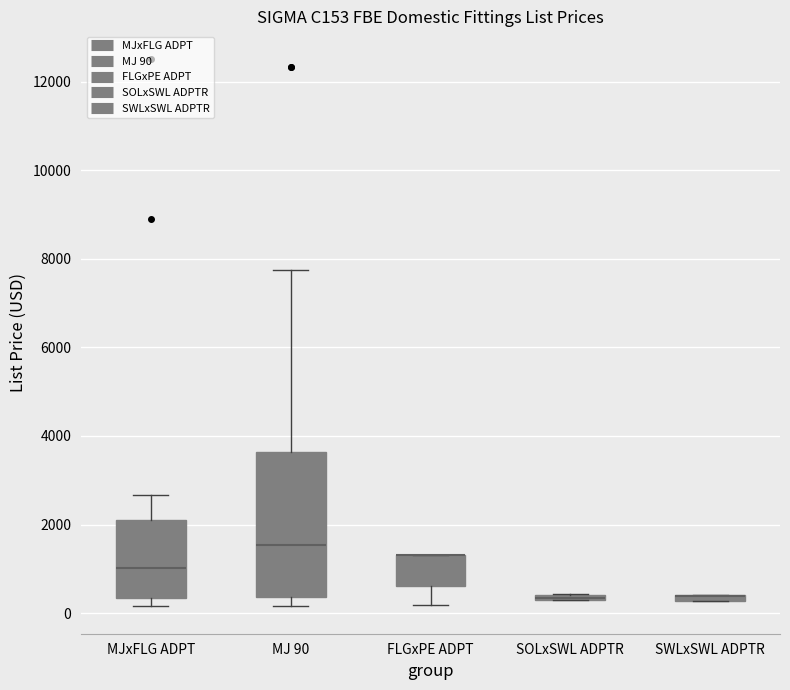

Which box is the tallest, from its lower edge to its upper edge?

MJ 90